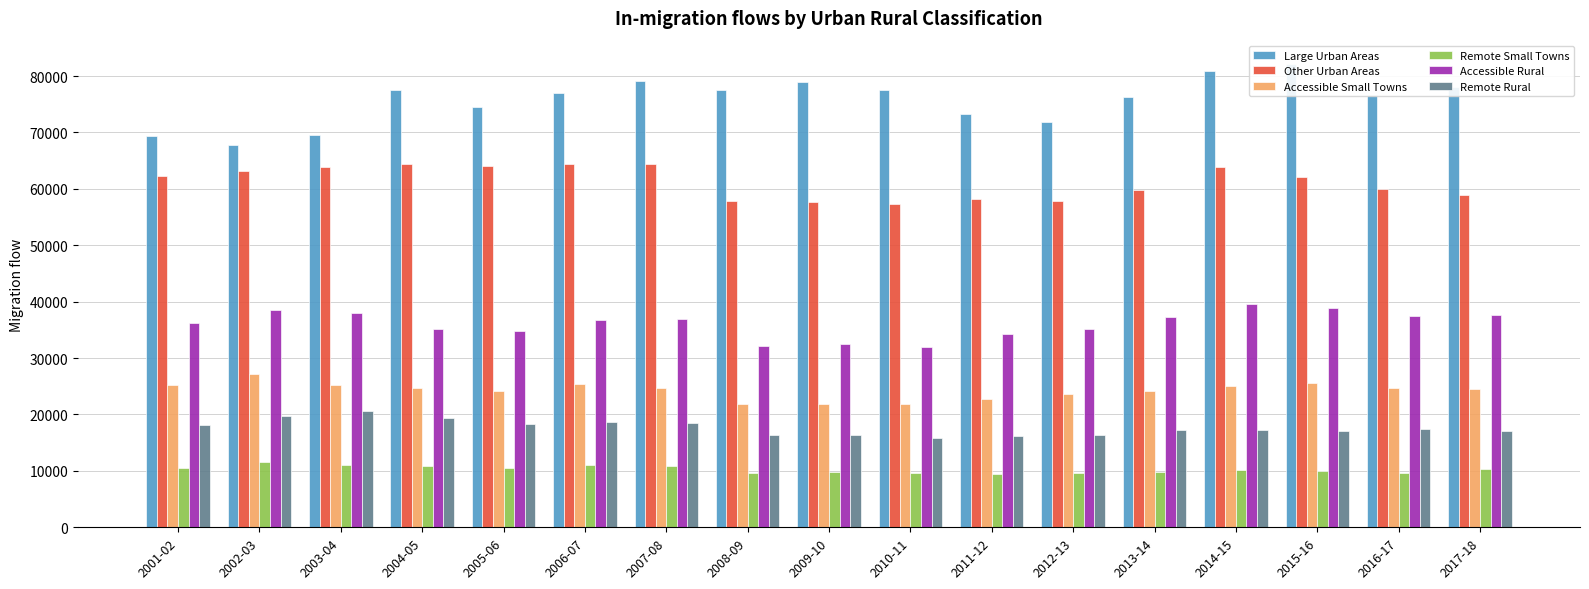

What is the maximum value shown in the chart?

82170